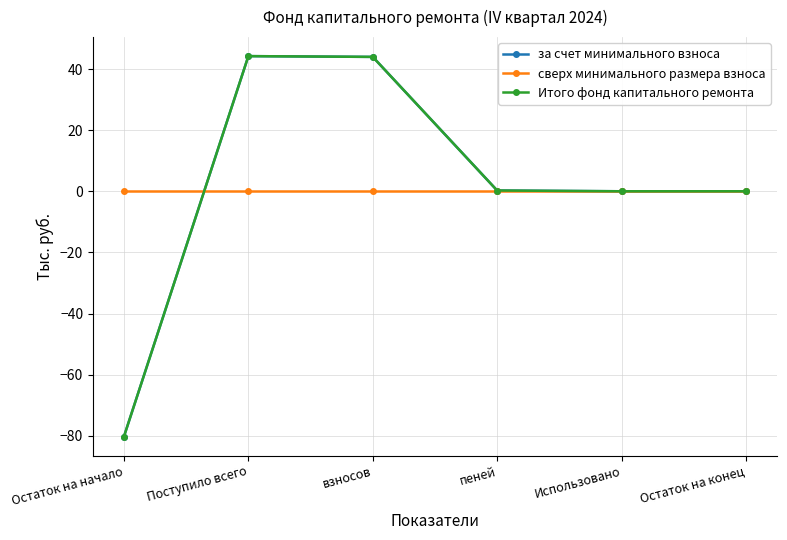

Is this an area chart (filled region under the line)?

No